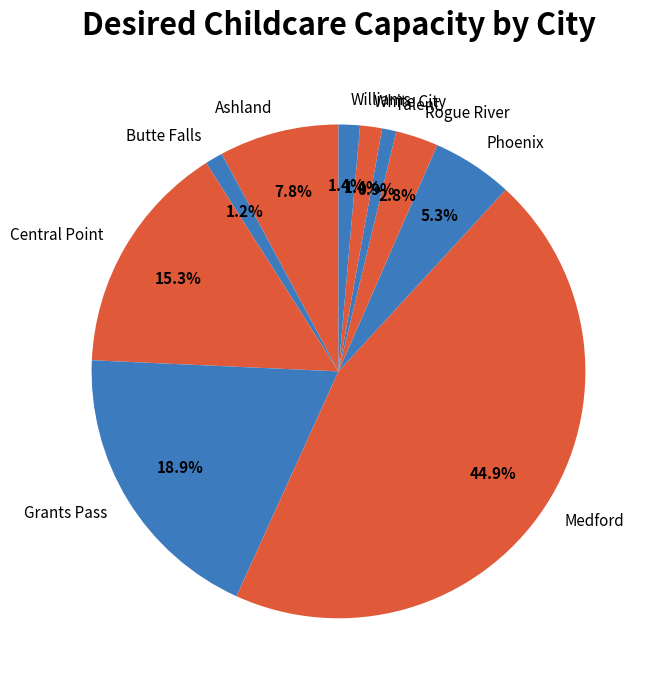

Is Ashland the majority of the pie?

No